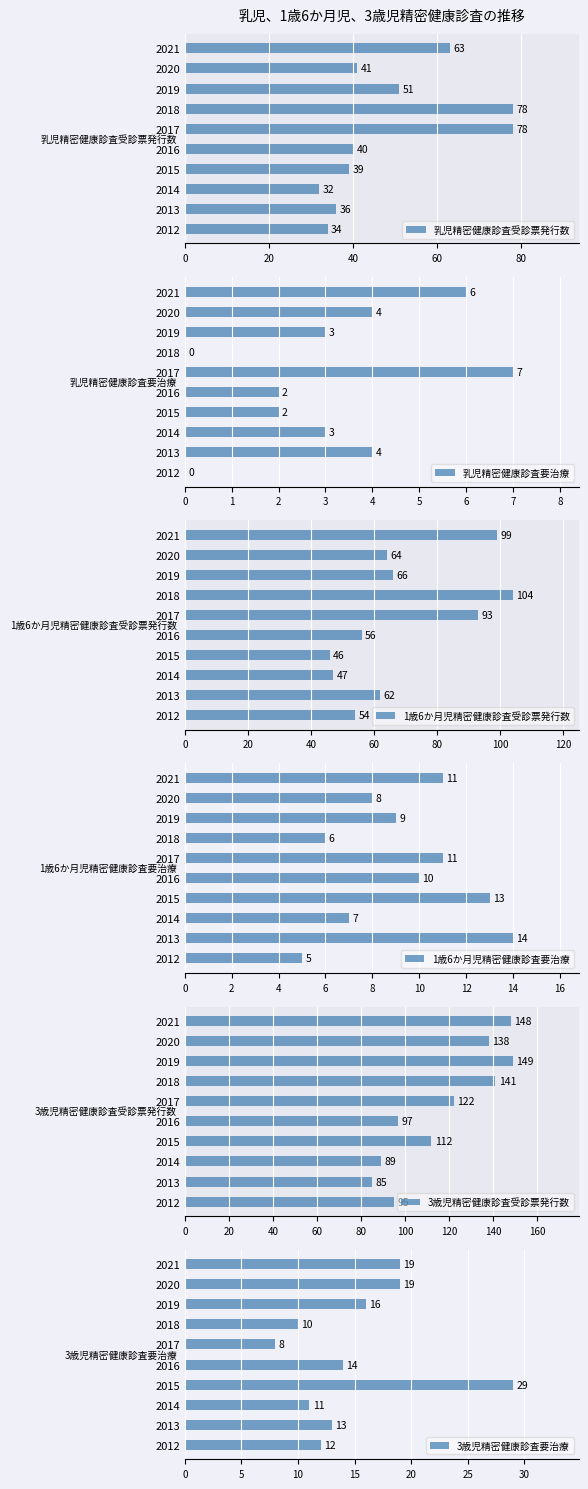

At which label does 乳児精密健康診査受診票発行数 reach its minimum?

2014